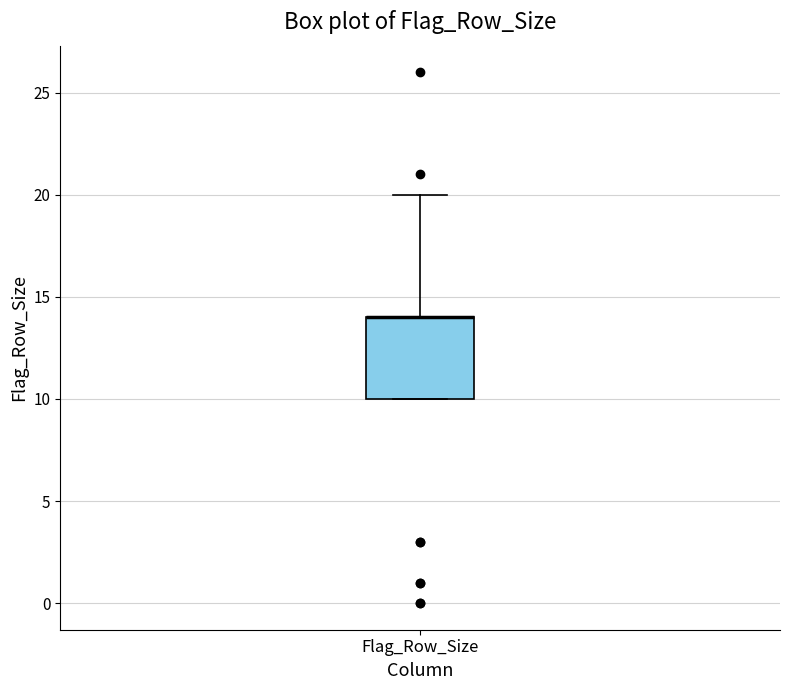

Where is the upper edge of the box for Flag_Row_Size on the y-axis? The values are not printed on the chart, so give them approximately, as read against the axis.

14